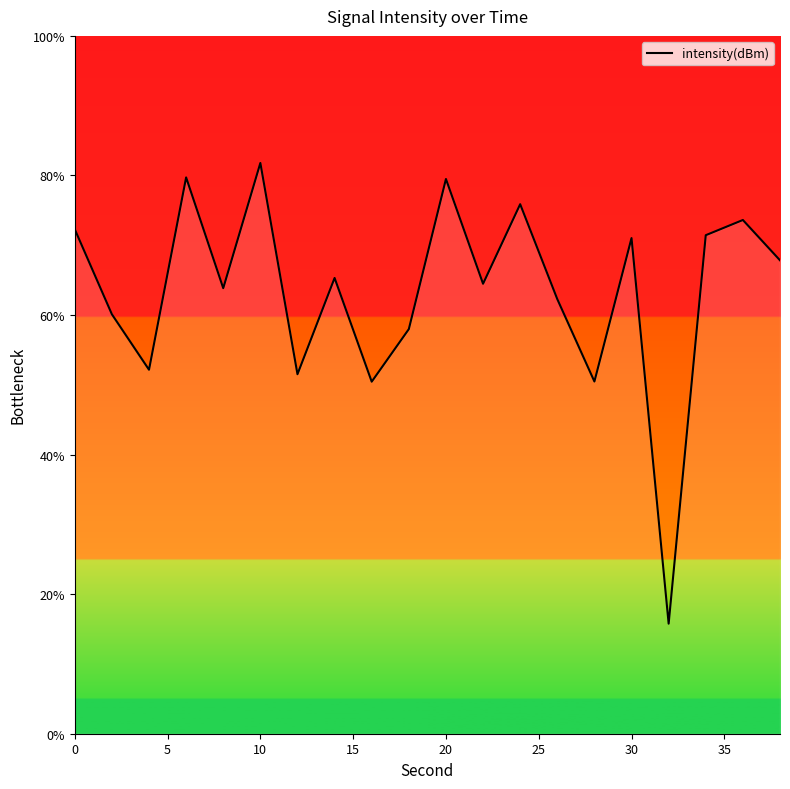

What is the difference between the maximum and minimum values?

66.0